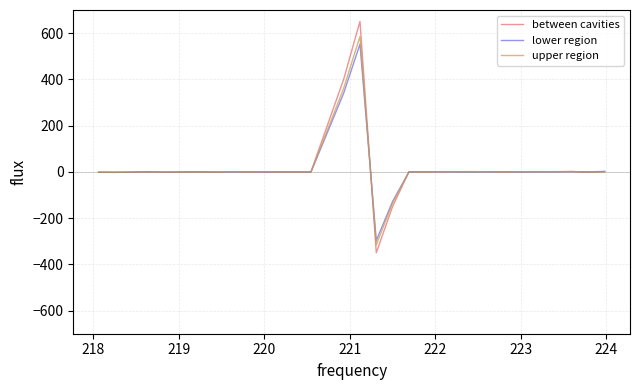

What is the difference between the second highest and second lowest values in the between cavities series?

549.8